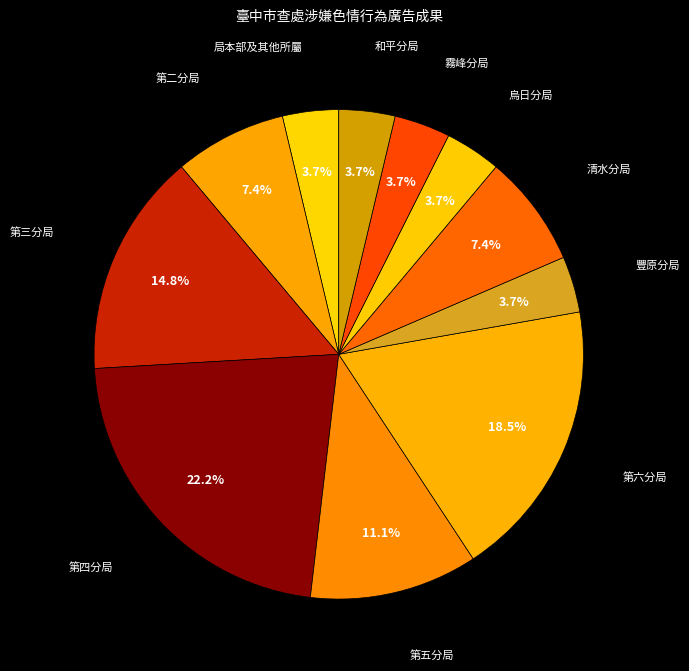

Which category has the biggest portion of the pie?

第四分局